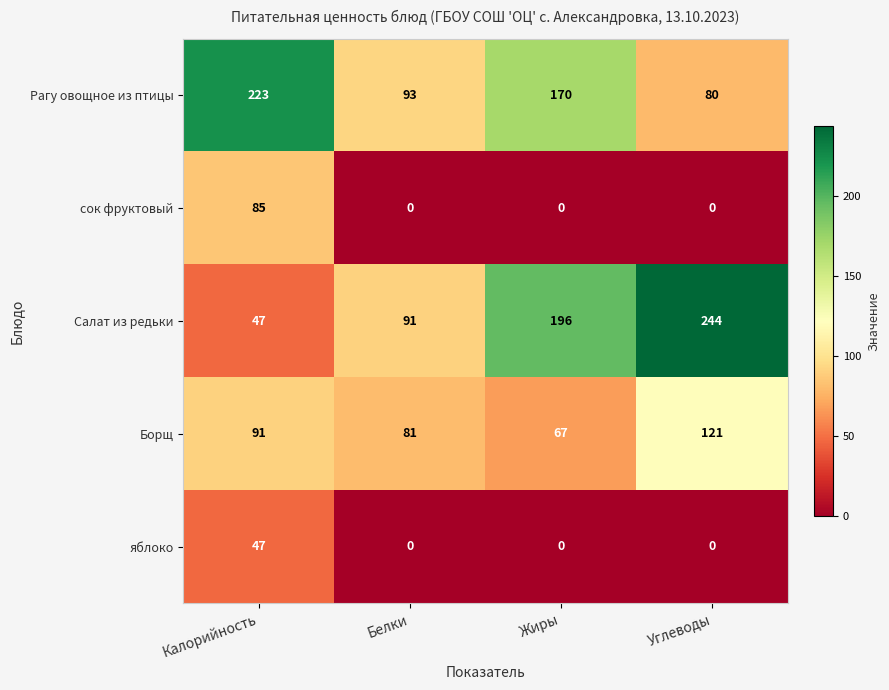

Which series has the widest spread of values?

Салат из редьки